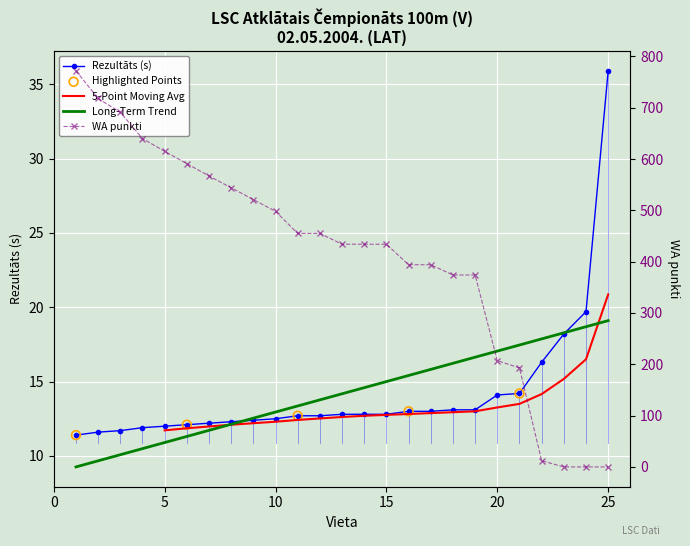

Which series reaches the minimum Y coordinate?

WA